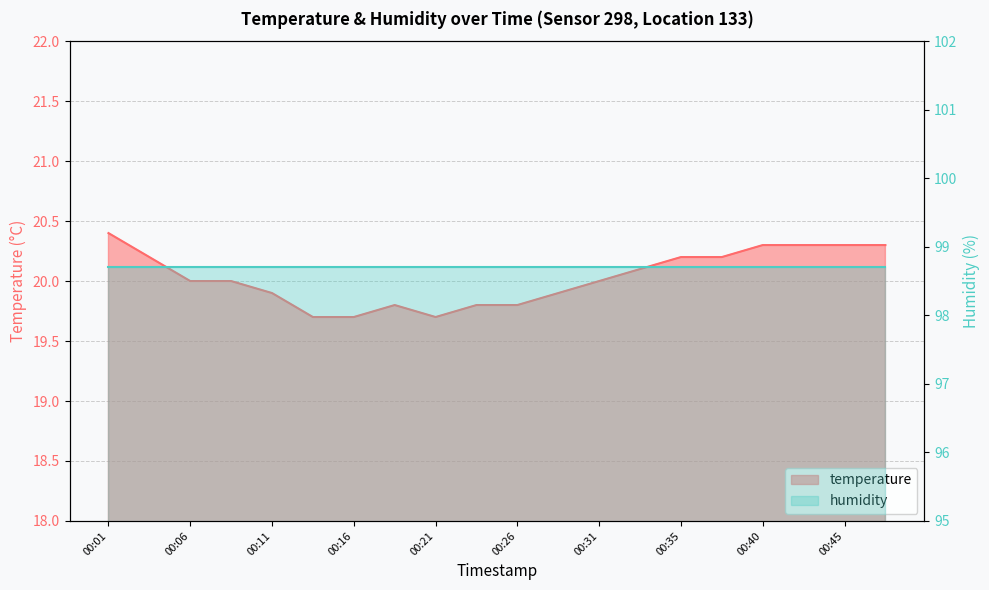

What is the value of the 17th point from the left?

20.3